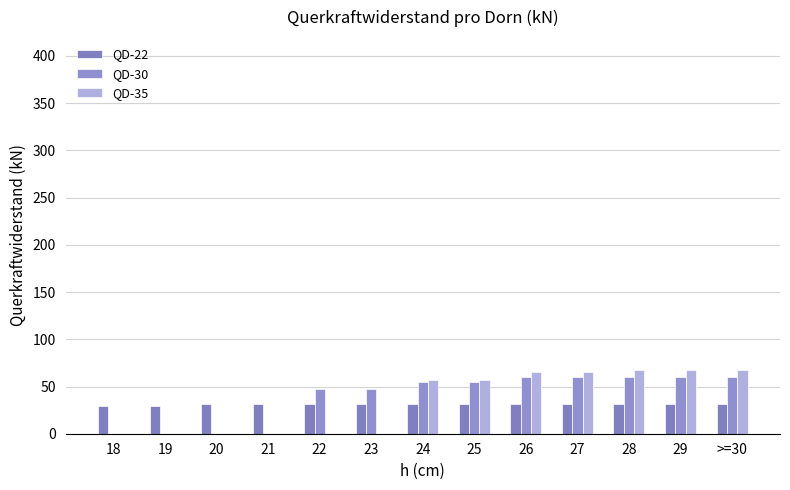

Reading left to right, extract all data points from this chart.

QD-22: 18=29	19=29	20=32	21=32	22=32	23=32	24=32	25=32	26=32	27=32	28=32	29=32	>=30=32
QD-30: 18=0	19=0	20=0	21=0	22=47	23=47	24=55	25=55	26=60	27=60	28=60	29=60	>=30=60
QD-35: 18=0	19=0	20=0	21=0	22=0	23=0	24=57	25=57	26=65	27=65	28=68	29=68	>=30=68